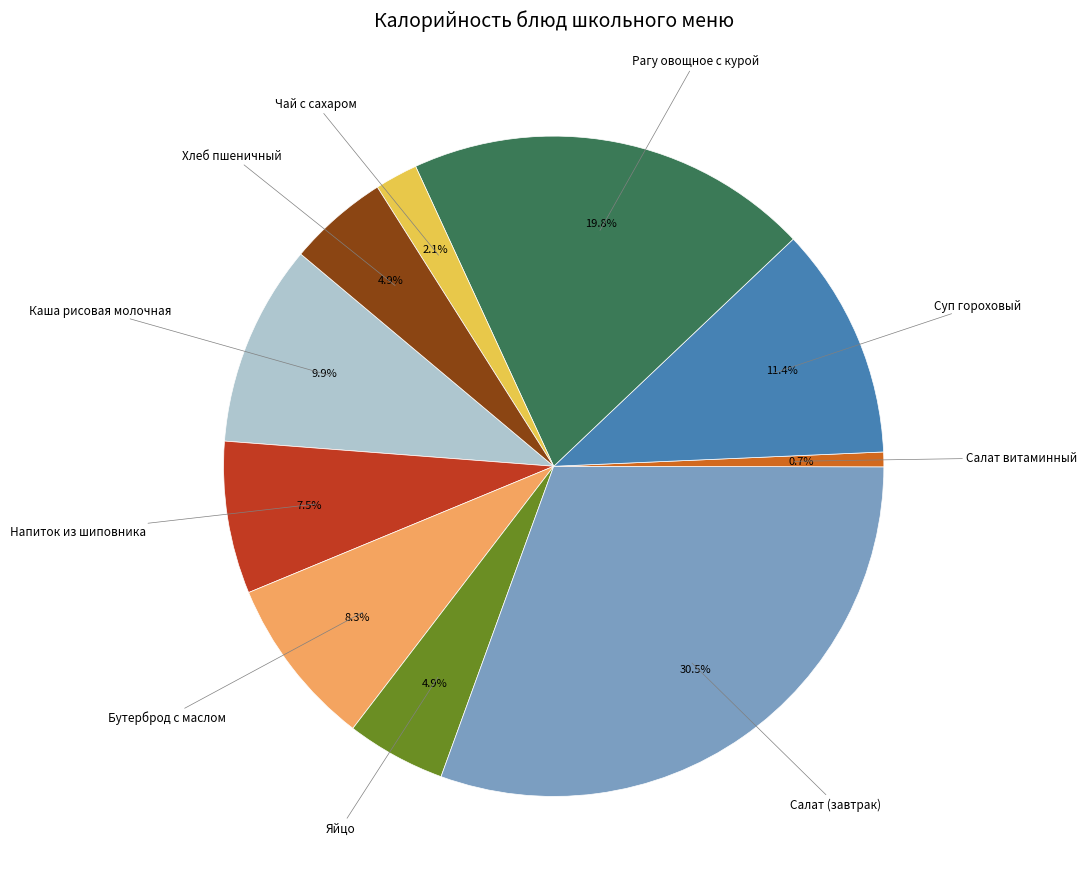

How many slices are in this pie chart?

10